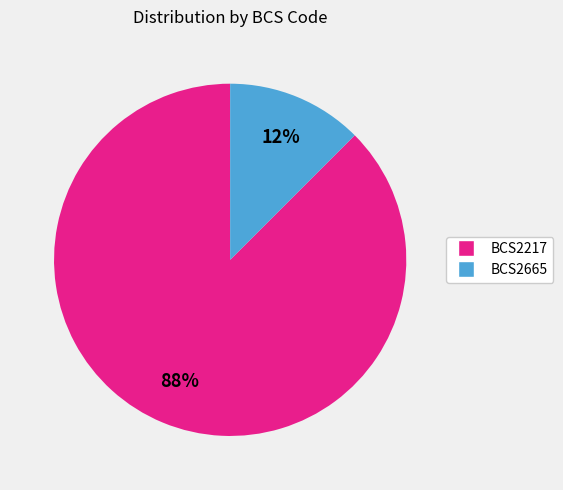

Is there a majority slice in this chart?

Yes